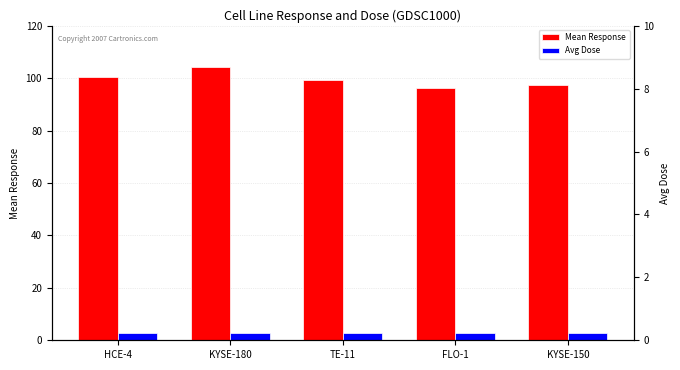

Is it true that Mean Response equals 97.3 at KYSE-150?

True